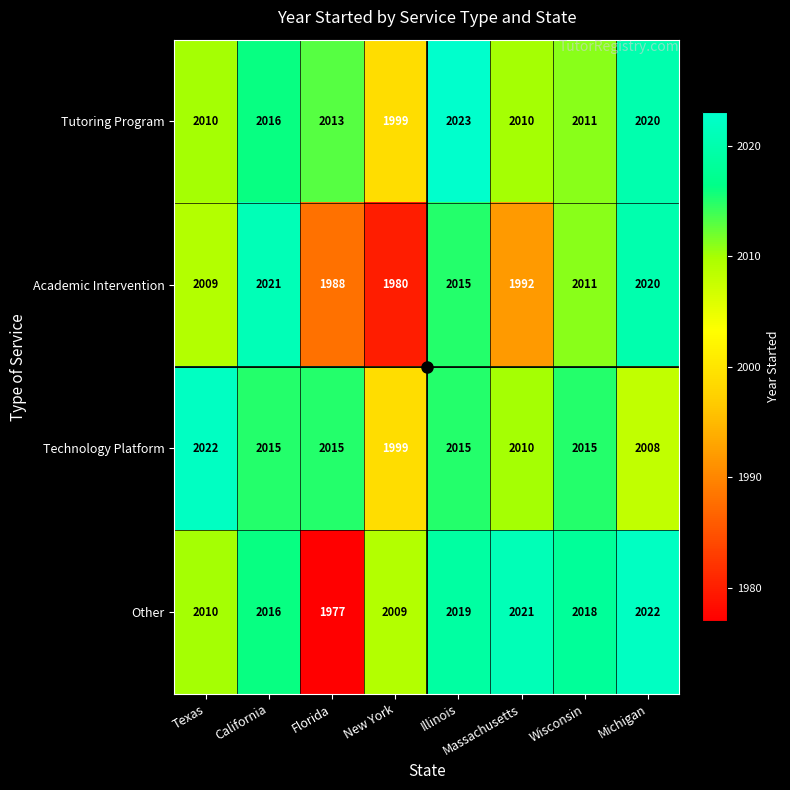

At which label does Academic Intervention reach its peak?

California